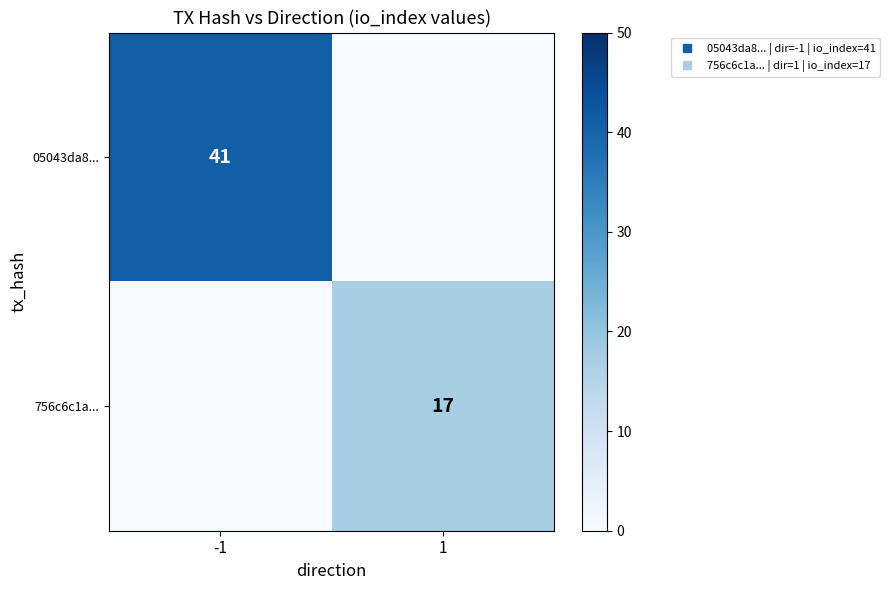

Rank the series by their average value, from lowest to highest.

756c6c1a..., 05043da8...